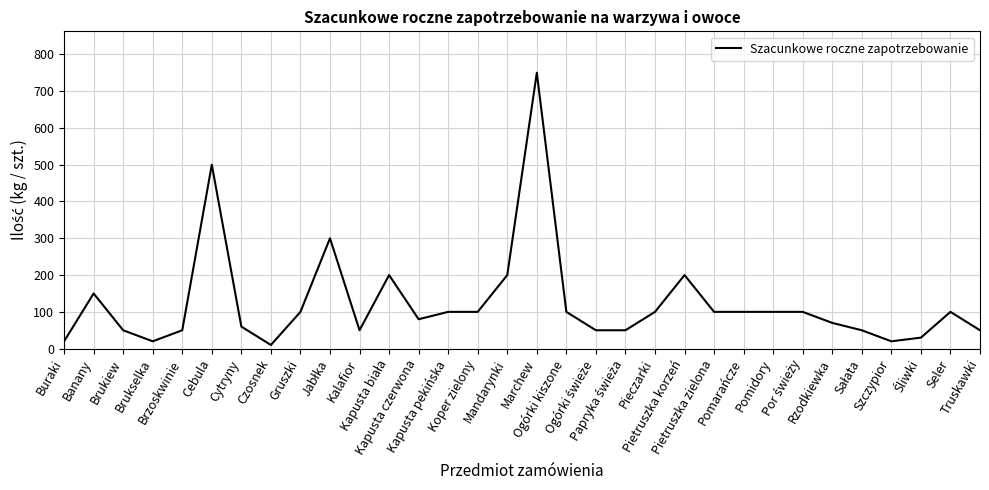

Reading left to right, list all the values displayed in this chart.

20	150	50	20	50	500	60	10	100	300	50	200	80	100	100	200	750	100	50	50	100	200	100	100	100	100	70	50	20	30	100	50